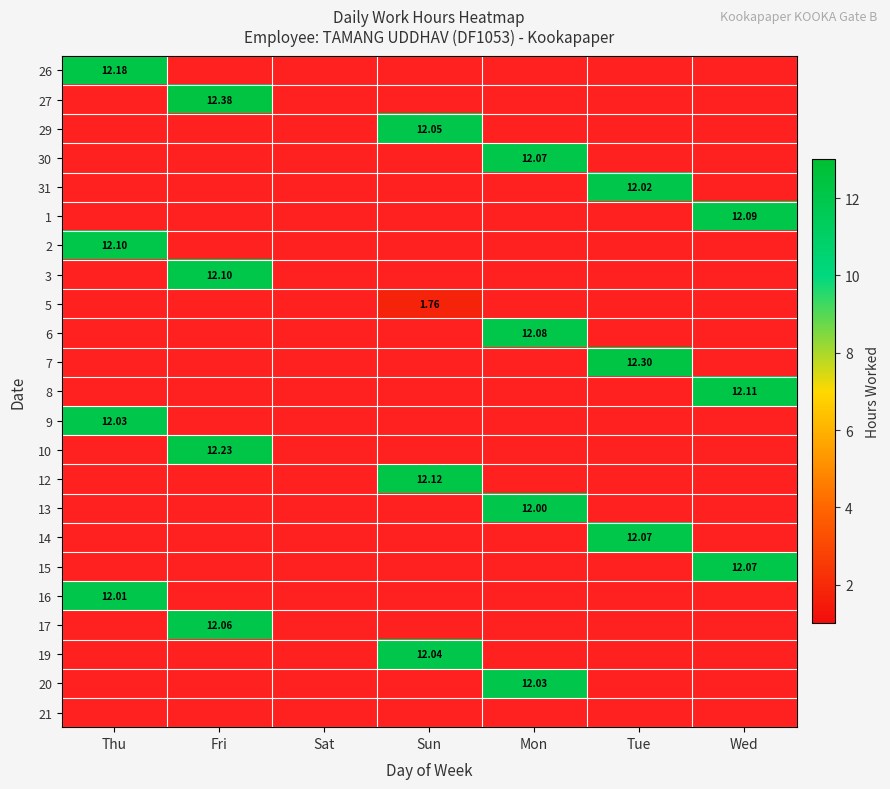

At how many categories does at least one series exceed 1?

6